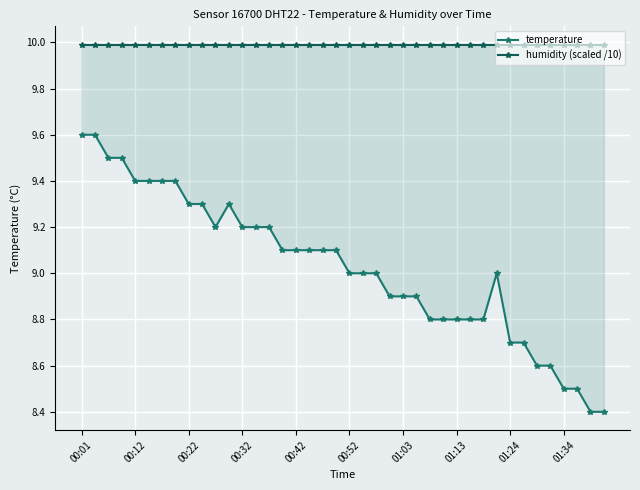

At 00:32, list the series in order from smallest to largest.

temperature, humidity (scaled /10)